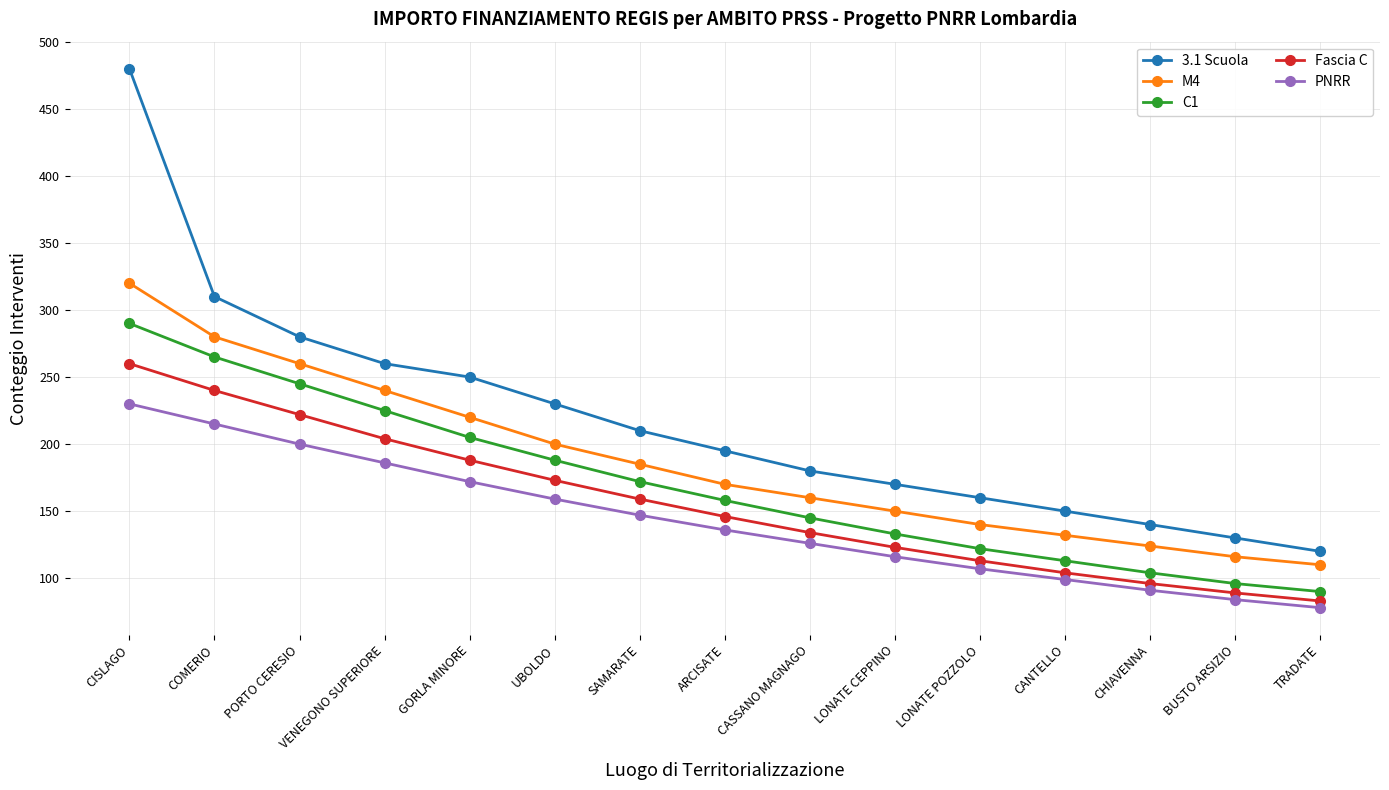

What is the sum of the C1 values at ARCISATE and BUSTO ARSIZIO?

254